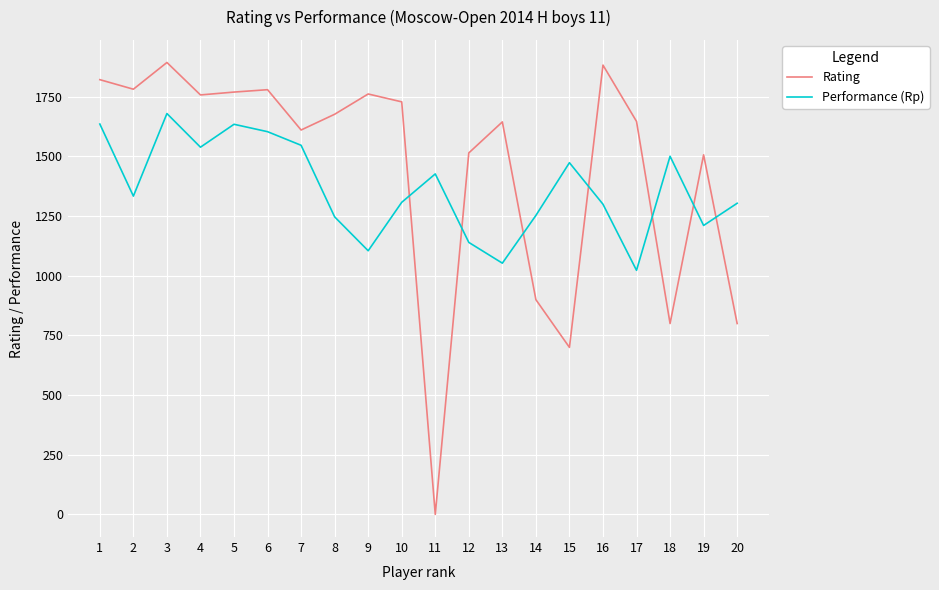

What is the lowest value of the Performance (Rp) series?

1023